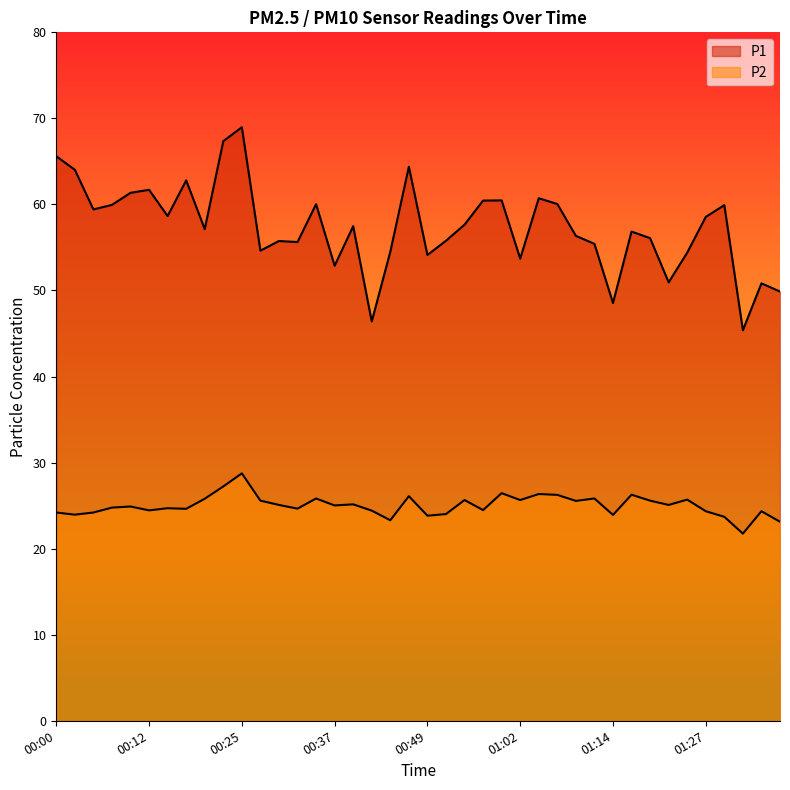

Rank the categories by P1 value from highest to lowest.

00:25, 00:22, 00:00, 00:47, 00:03, 00:17, 00:12, 00:10, 01:04, 00:59, 00:57, 01:07, 00:35, 00:07, 01:30, 00:05, 00:15, 01:27, 00:54, 00:39, 00:20, 01:17, 01:09, 01:19, 00:52, 00:30, 00:32, 01:12, 00:27, 00:44, 01:24, 00:49, 01:02, 00:37, 01:22, 01:34, 01:37, 01:14, 00:42, 01:32